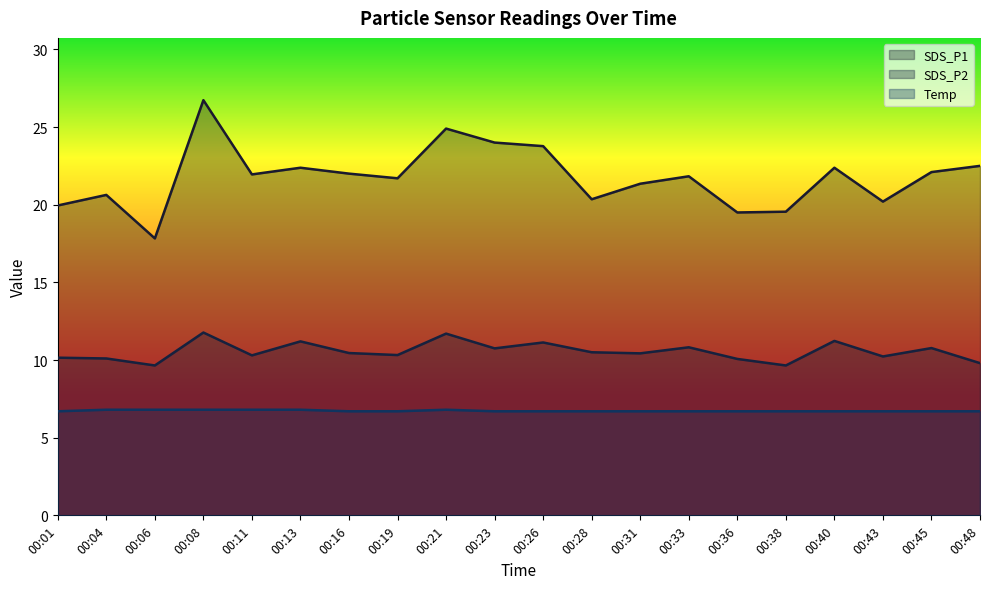

What is the approximate value of Temp at 00:31?

6.7